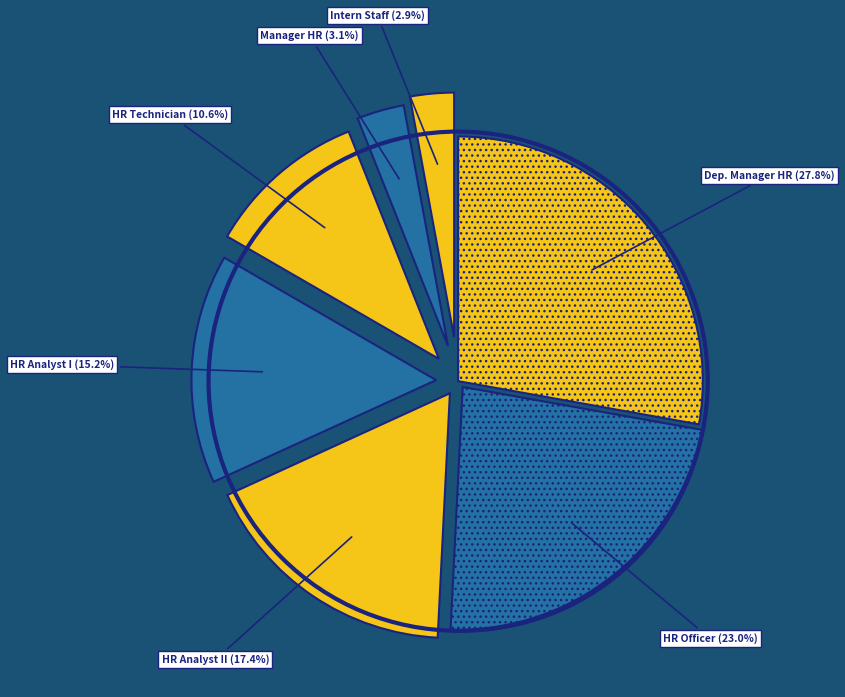

How many slices are in this pie chart?

7